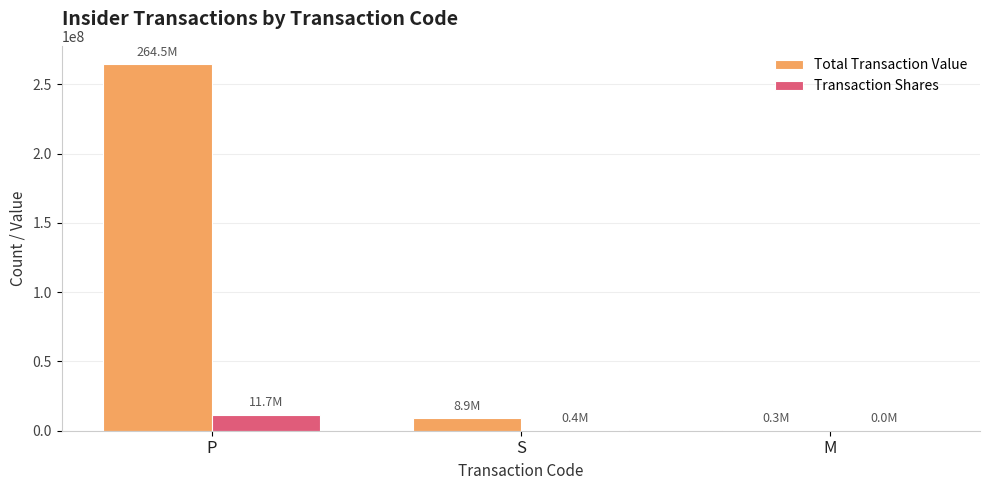

What is the average value of the Transaction Shares series?

4035582